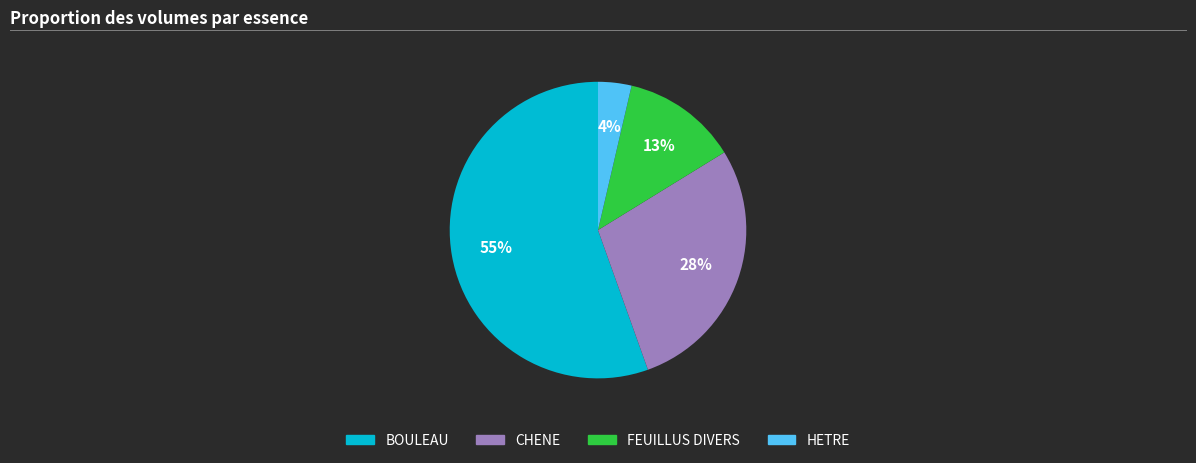

The CHENE slice represents 22% of the pie. True or false?

False